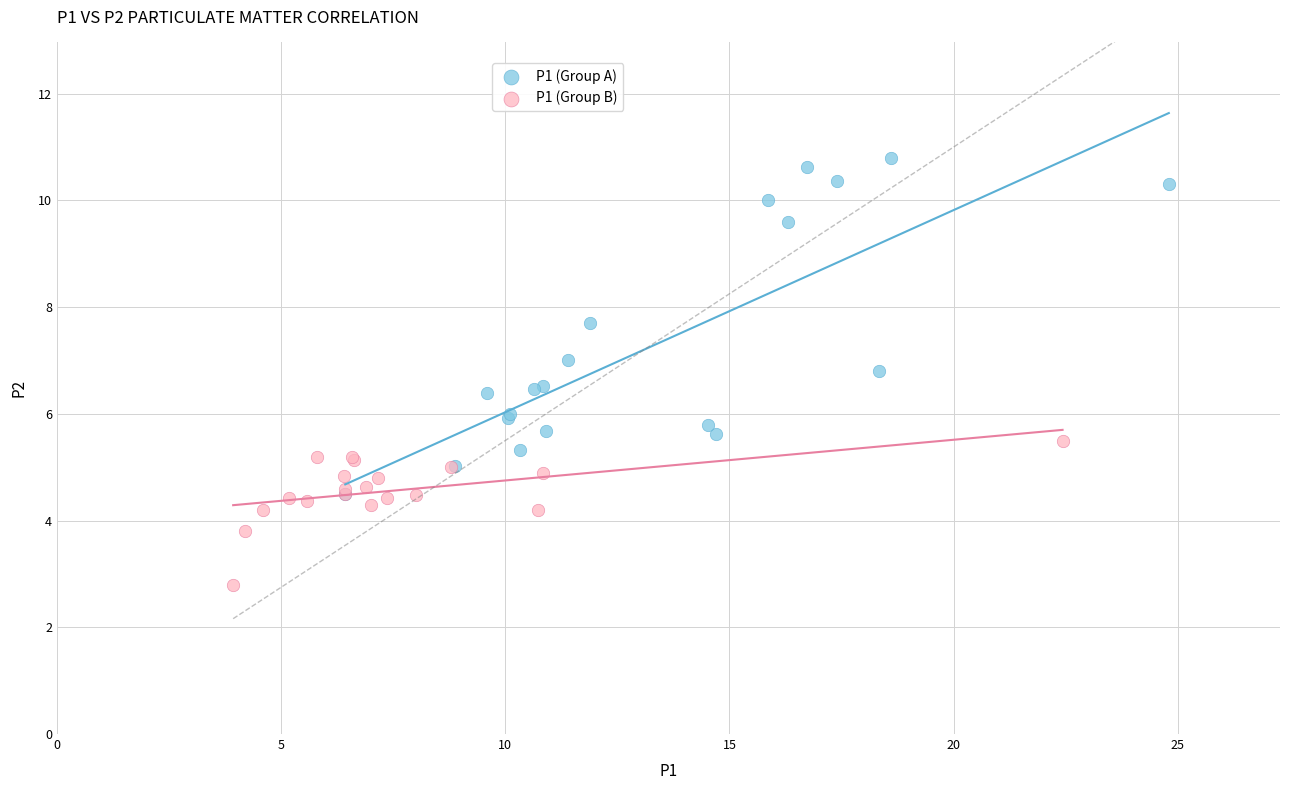

Which series reaches the maximum Y coordinate?

P1 (Group A)